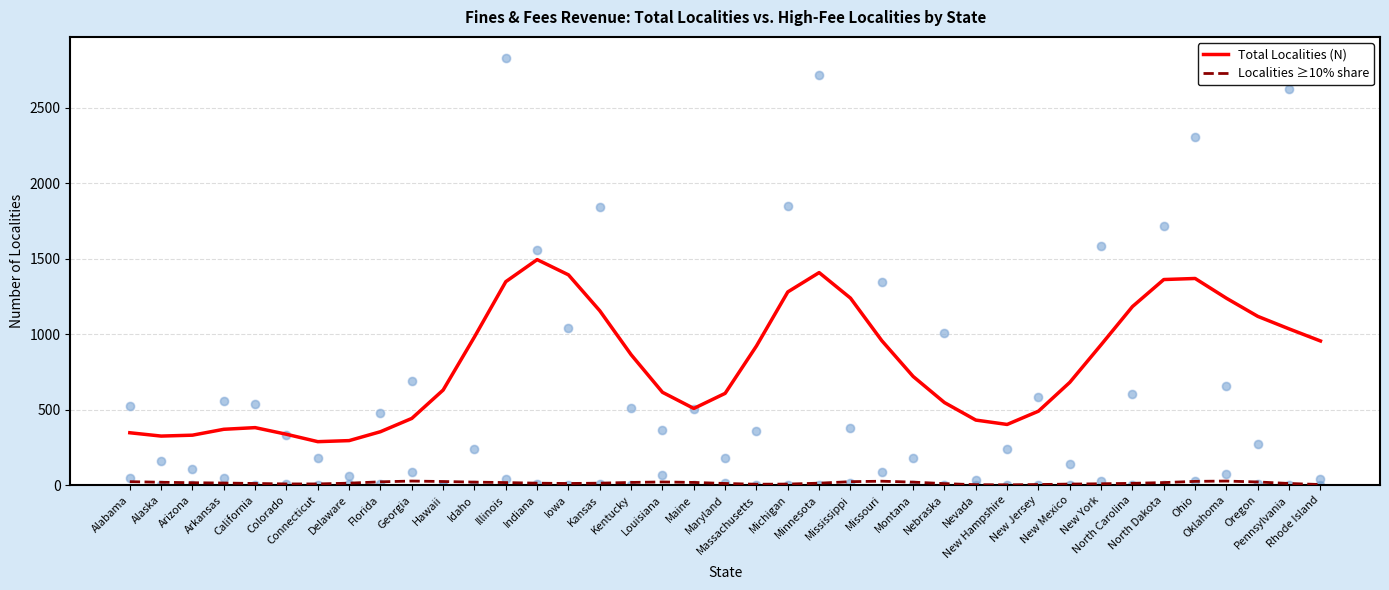

What is the total value across all series at Nevada?

434